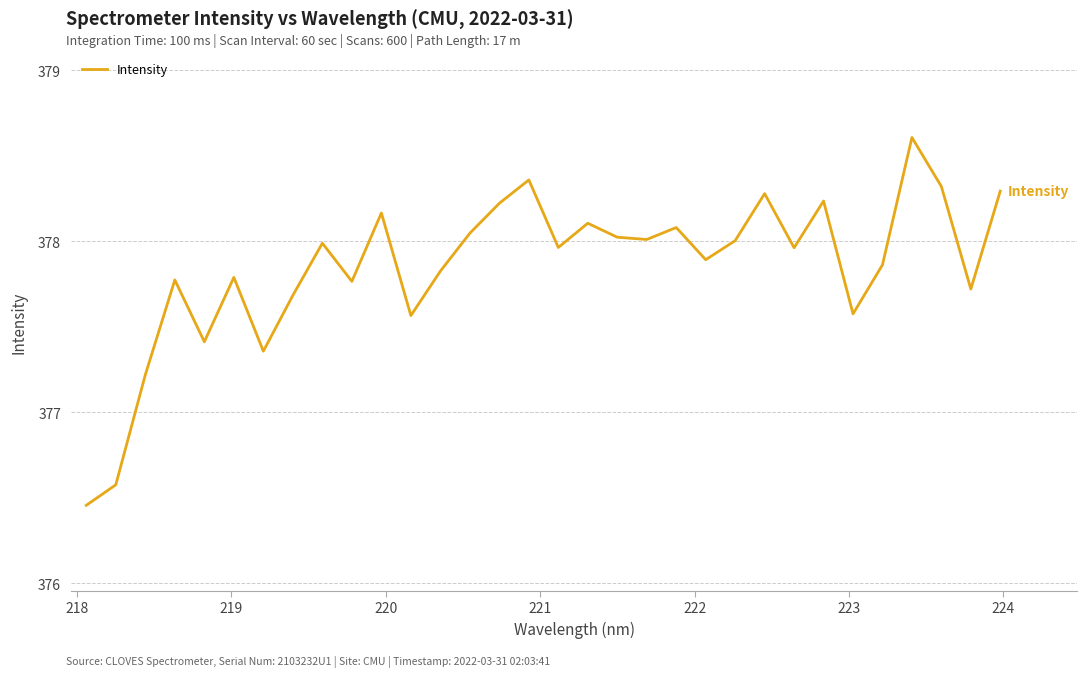

What is the greatest value displayed?

378.6